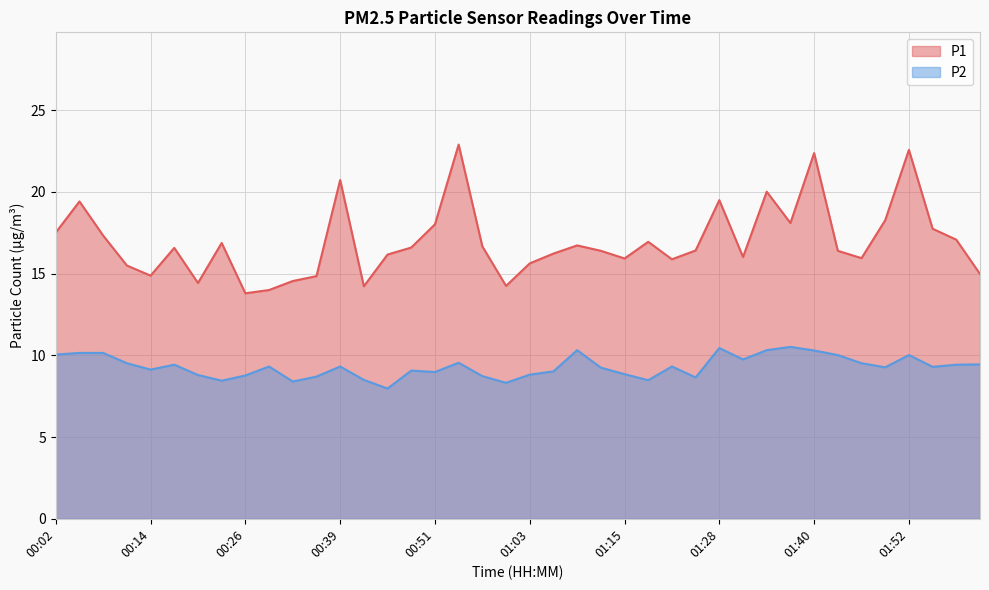

What is the difference between the highest and lowest values at 01:37?

7.6